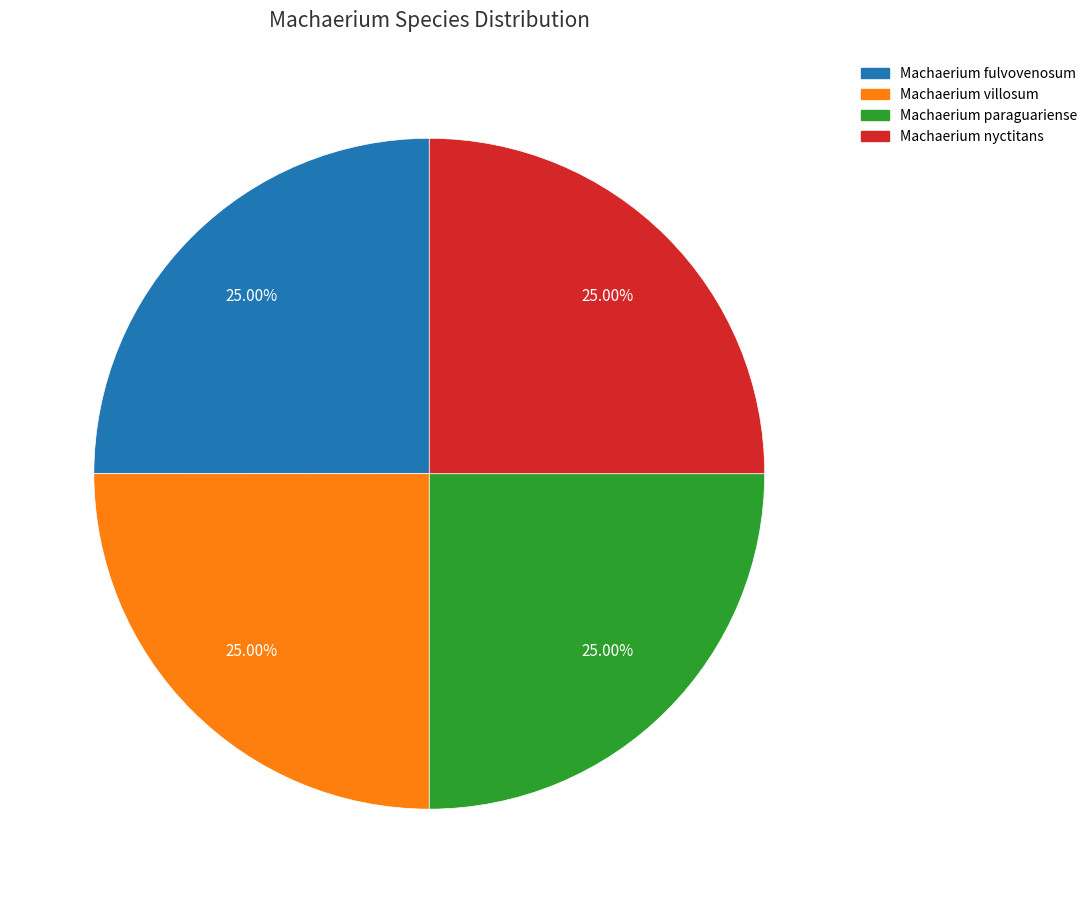

To the nearest percent, what is the average slice percentage?

25%